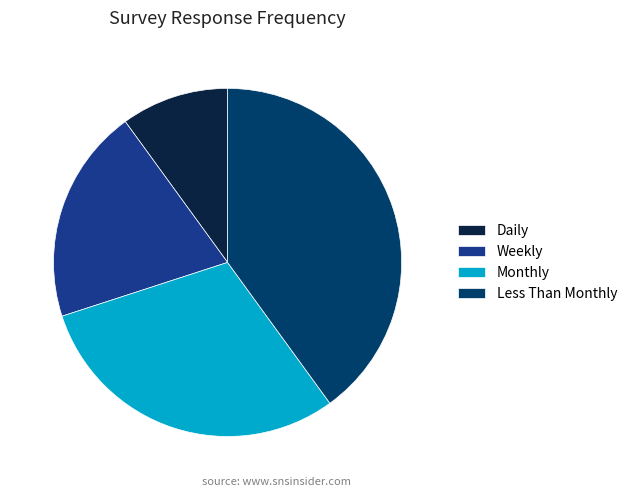

The Weekly slice represents 20% of the pie. True or false?

True